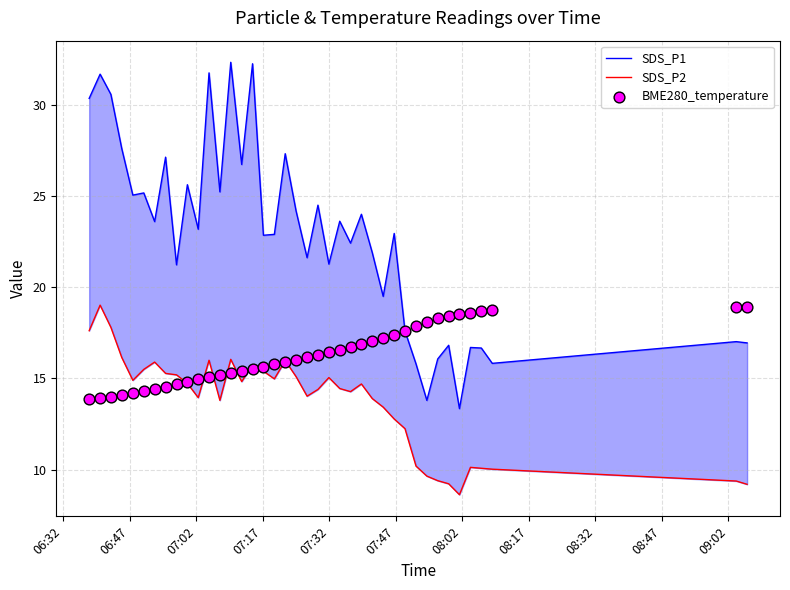

Which series reaches the maximum Y coordinate?

SDS_P1